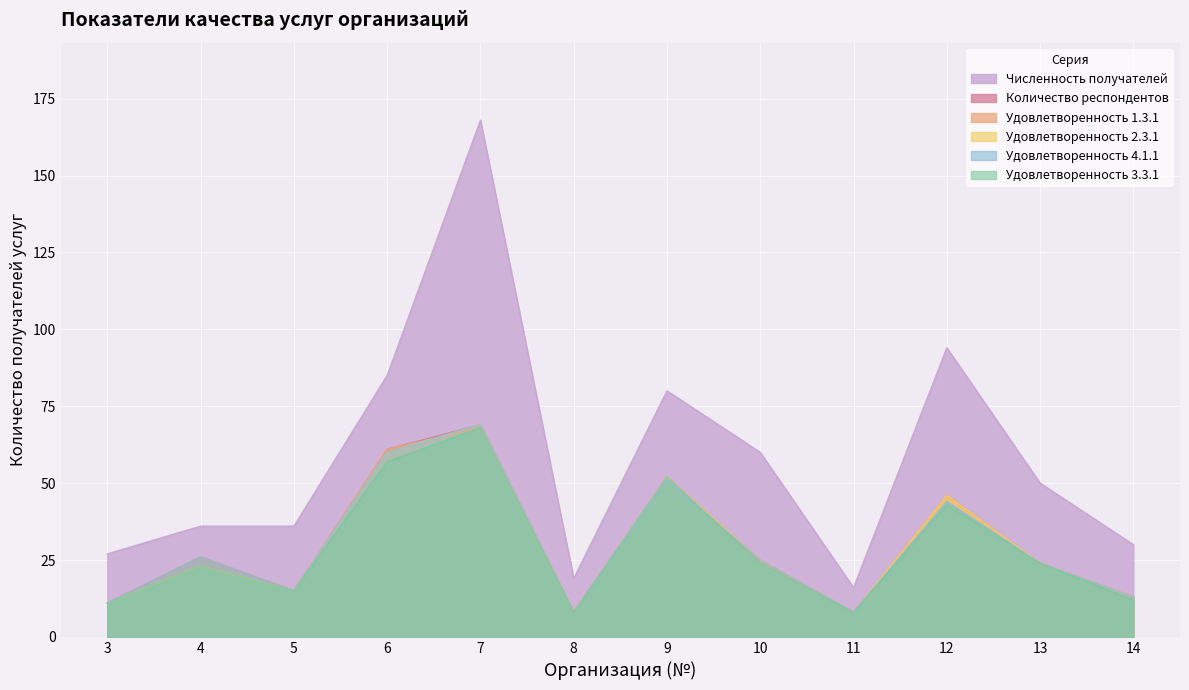

True or false: Удовлетворенность 1.3.1 and Удовлетворенность 2.3.1 intersect in this chart.

True